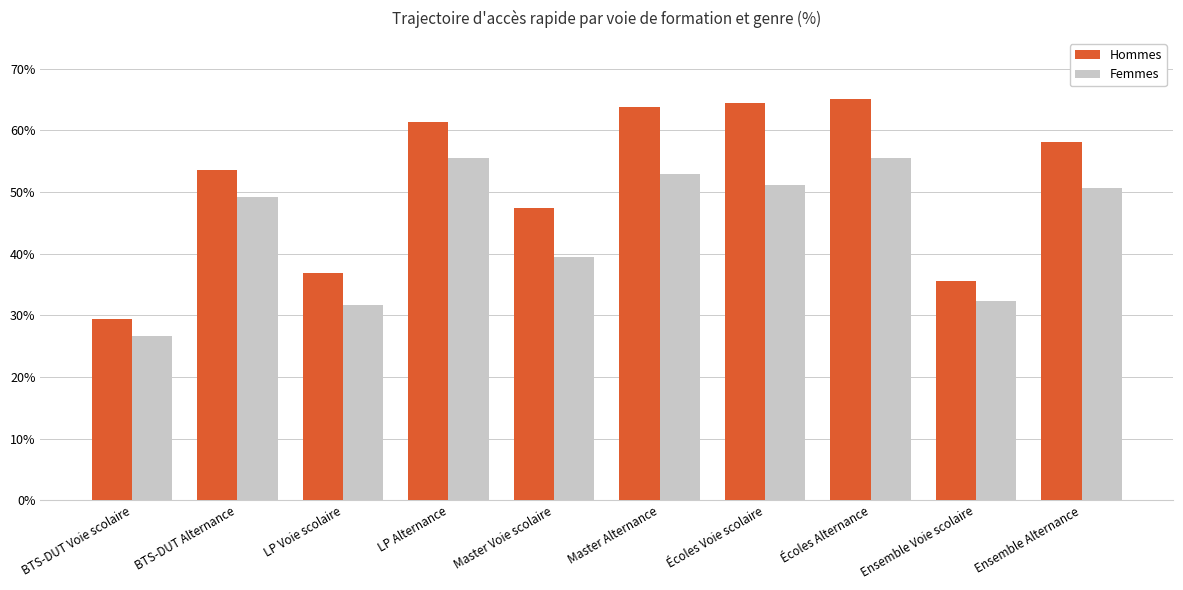

Are the bars horizontal?

No